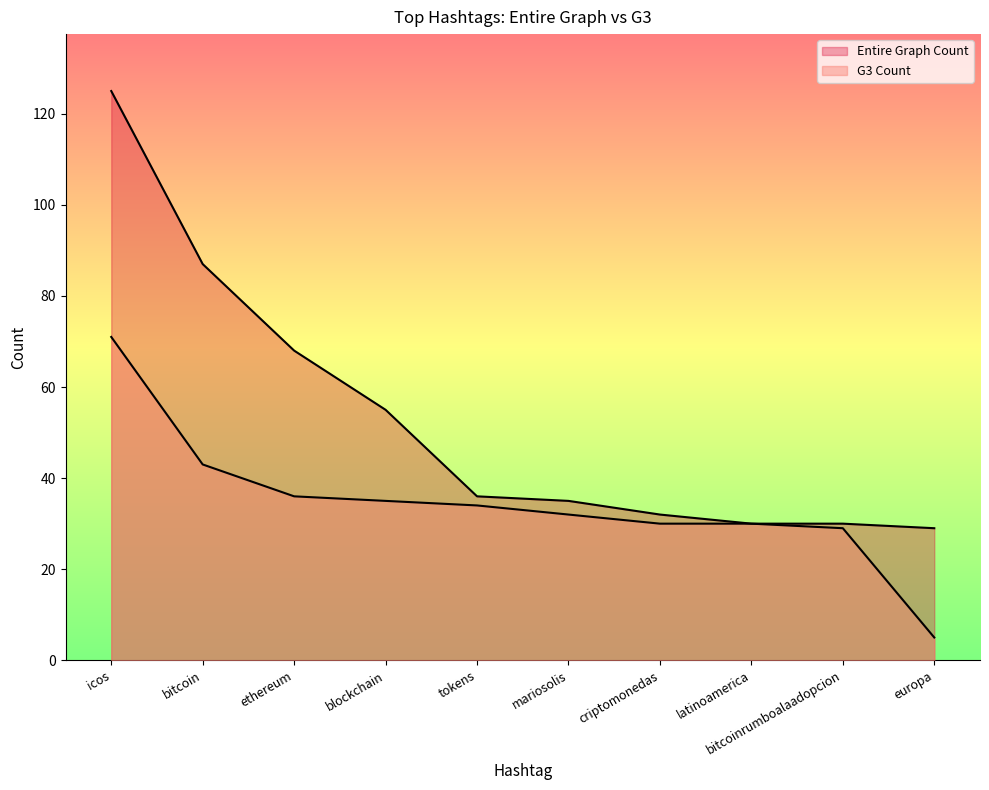

Rank the series by their average value, from highest to lowest.

Entire Graph Count, G3 Count